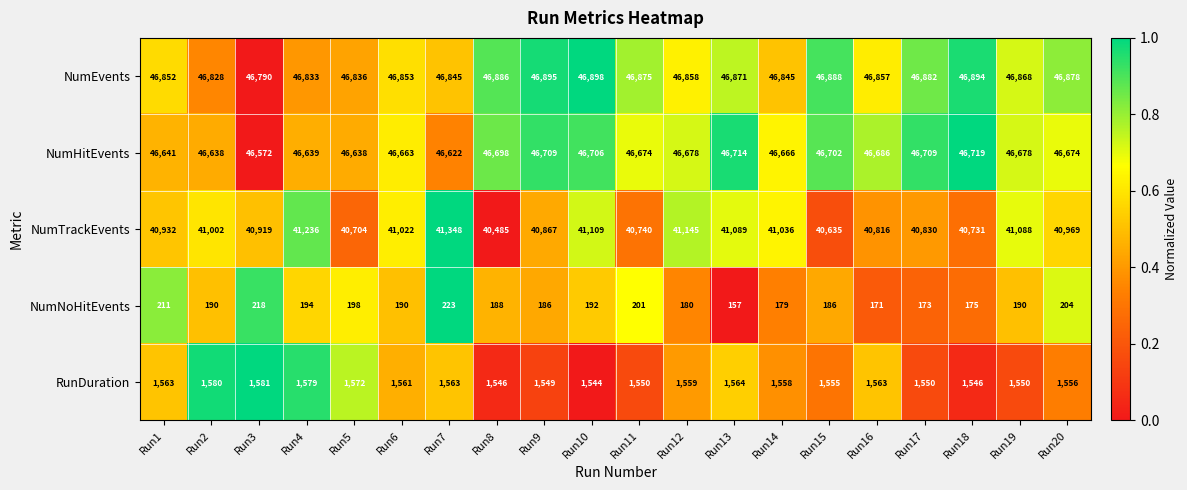

Is it true that NumTrackEvents equals 18353 at Run4?

False